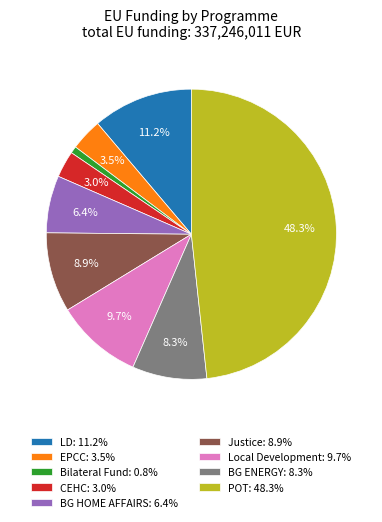

What percentage is the Bilateral Fund slice, to the nearest percent?

1%